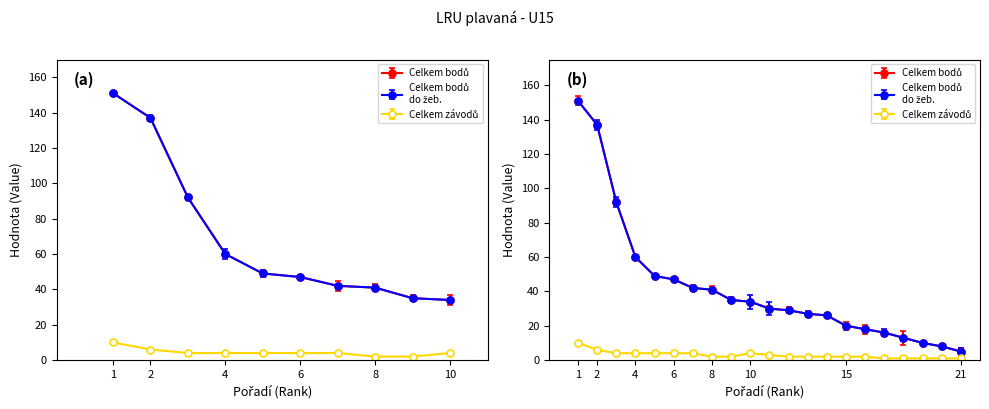

Which series has the largest range (max minus min)?

Celkem bodů